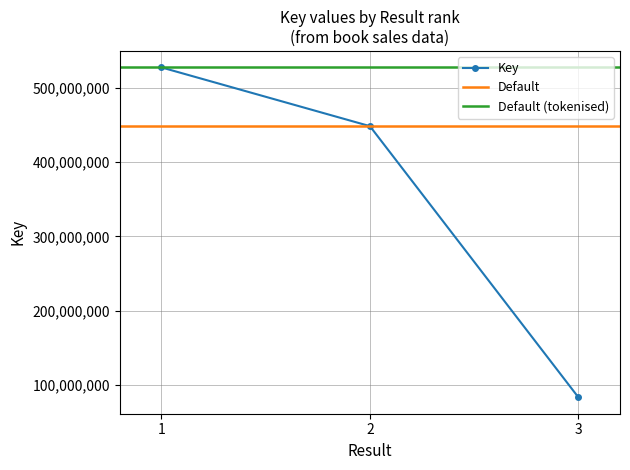

Rank the categories by value from lowest to highest.

3, 2, 1